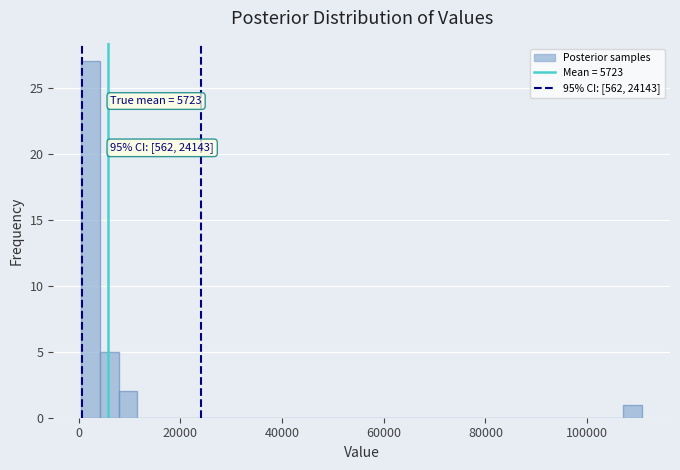

Around what value on the x-axis is the tallest bar? Give the approximate position of its centre, as read against the axis.

2000